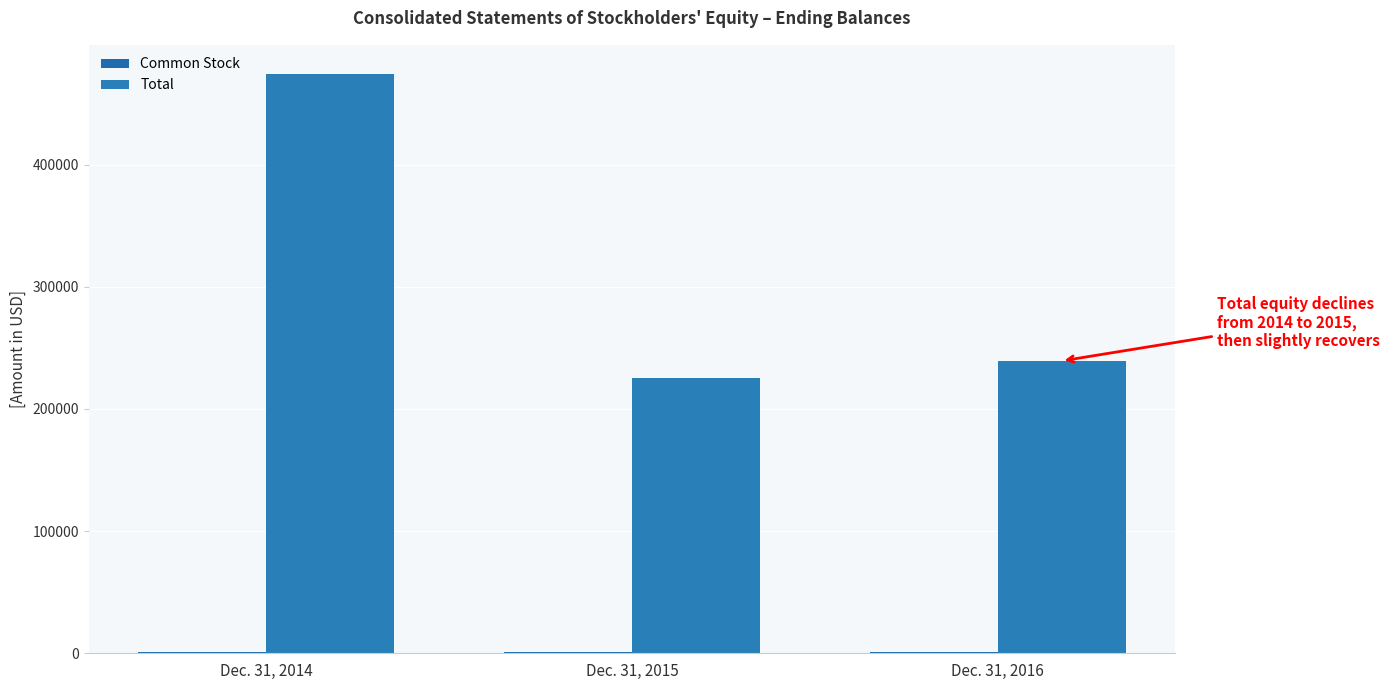

How many categories are shown in the chart?

3